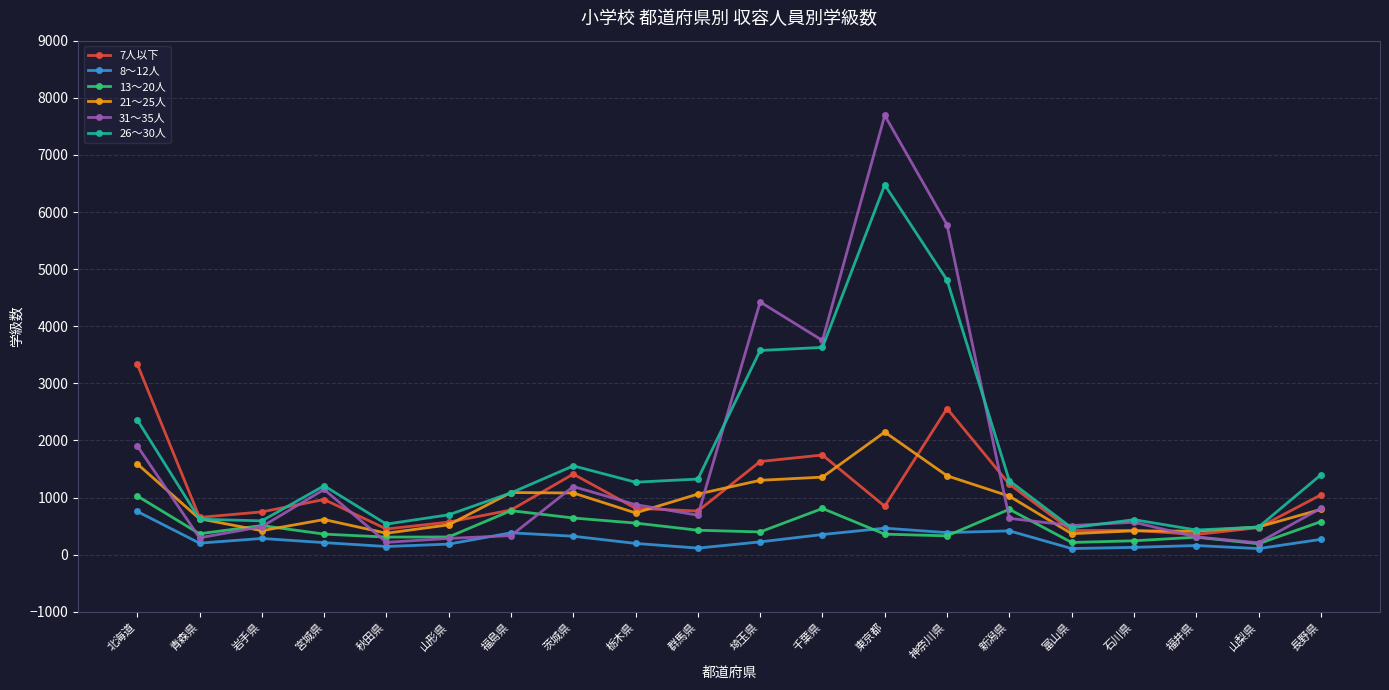

The value of 31～35人 at 千葉県 is 6343. True or false?

False